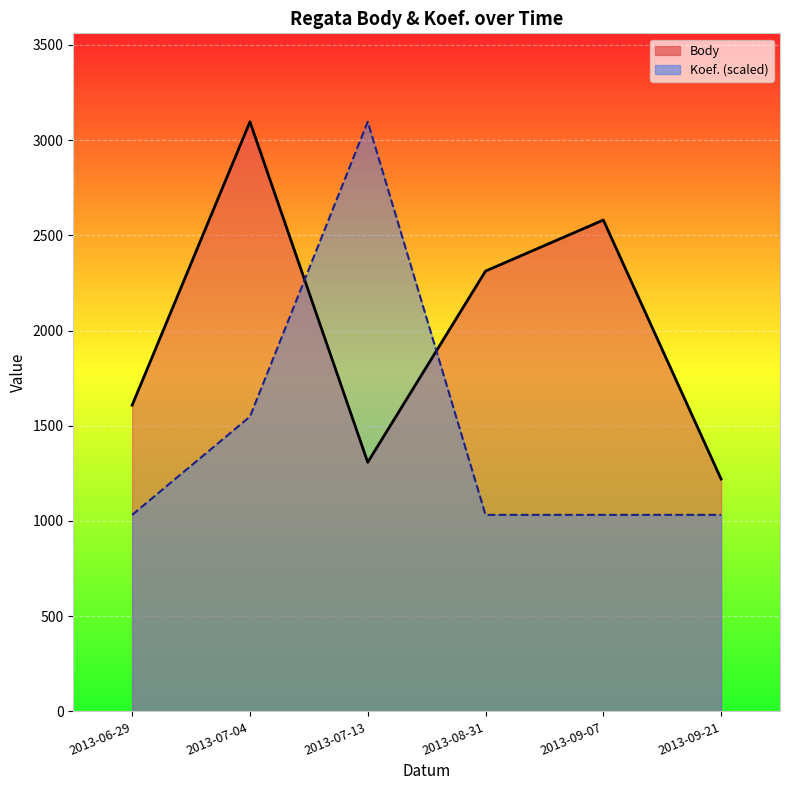

Reading right to left, transcribe all the data shown in this chart.

Body: 1220	2580	2312	1308	3096	1608
Koef.: 1032	1032	1032	3096	1548	1032